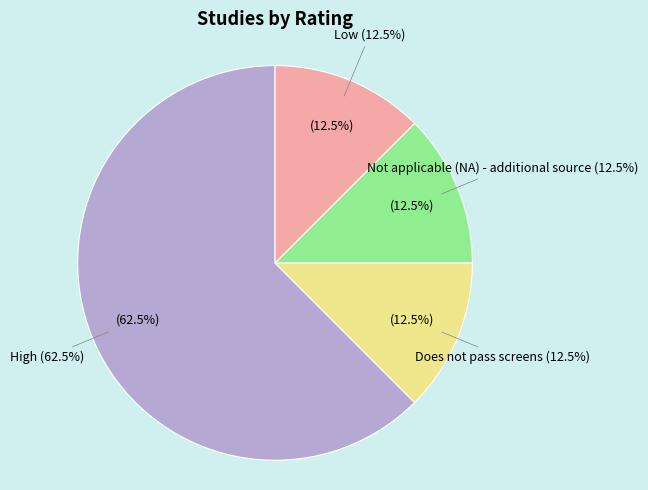

True or false: Not applicable (NA) - additional source accounts for 12% of the total.

True